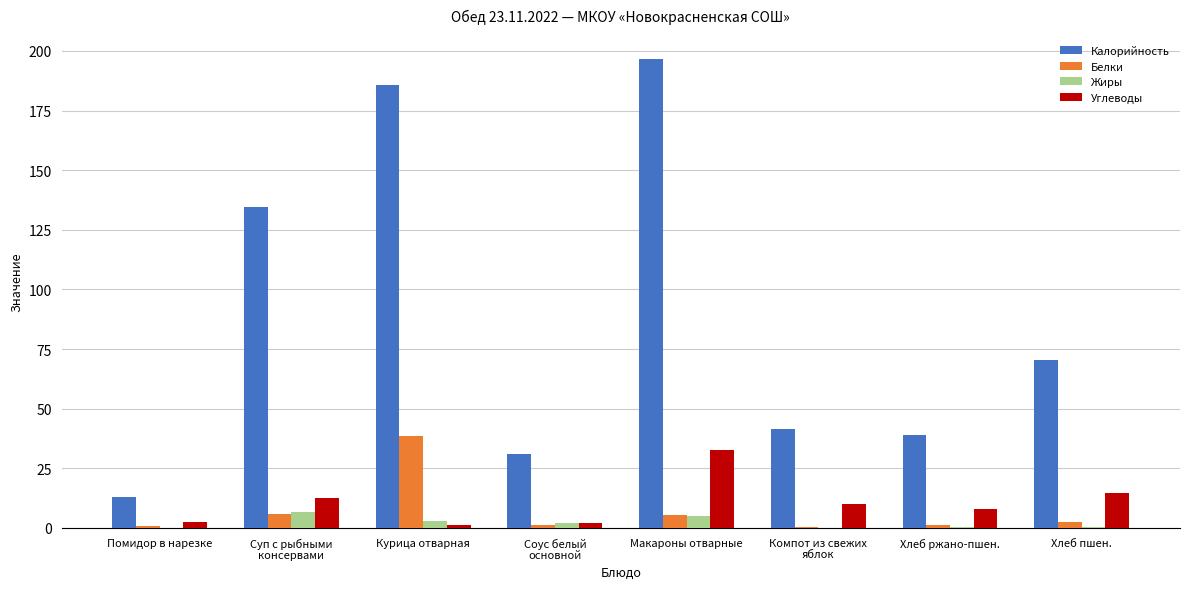

How many distinct data groups are displayed?

4